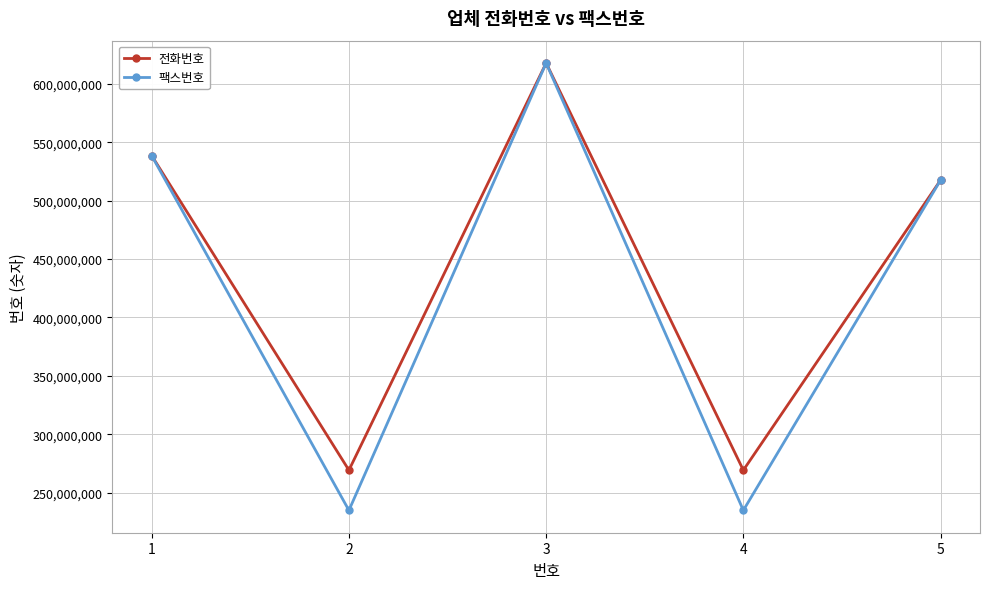

What is the value of the 팩스번호 point at the 1st from the left?

538565902